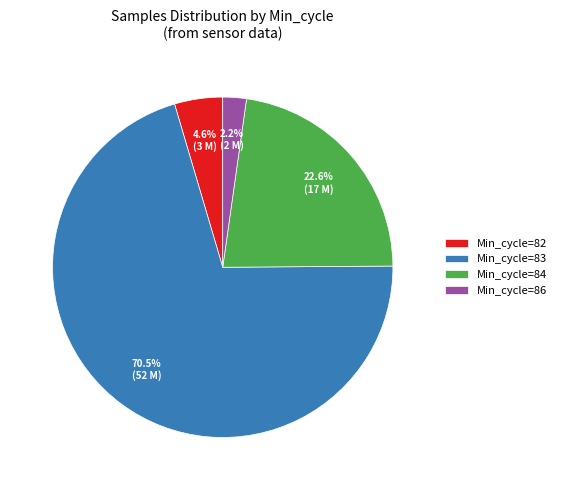

What percentage is NOT represented by Min_cycle=84?

77.4%